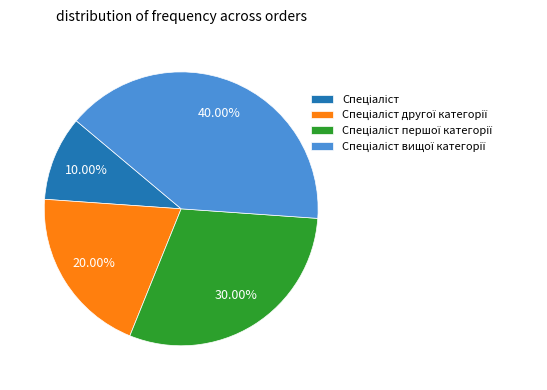

Is there a majority slice in this chart?

No